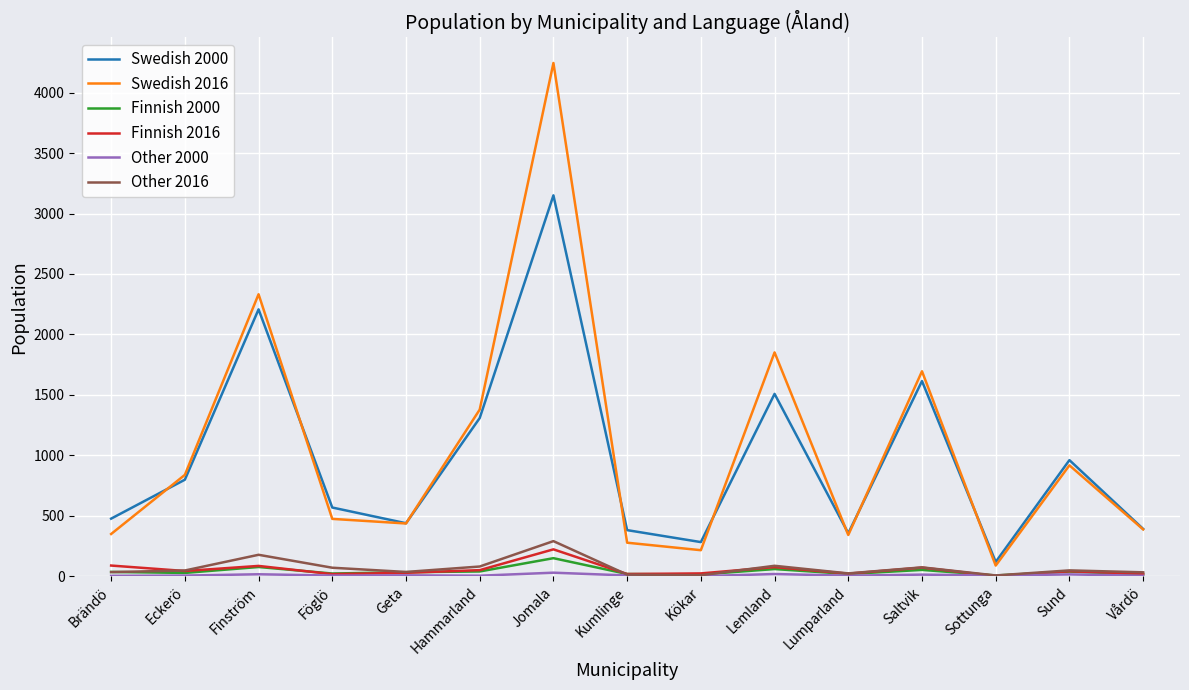

True or false: Swedish 2000 and Finnish 2016 cross at least once.

False